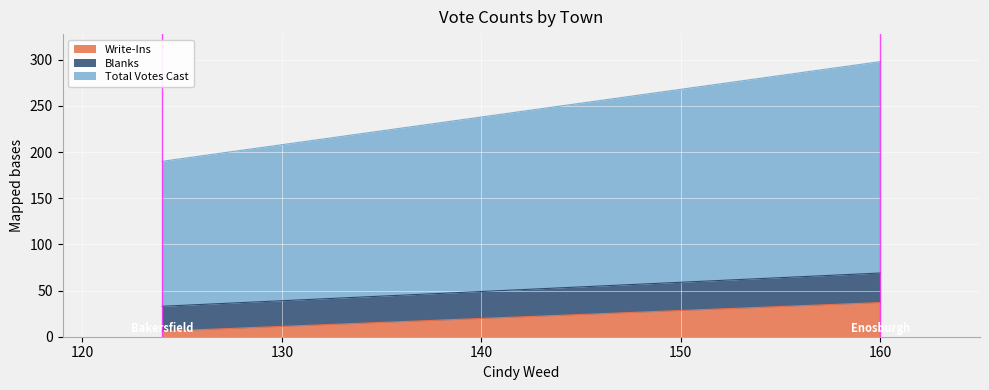

What is the spread (max minus min) of values at Bakersfield?

151